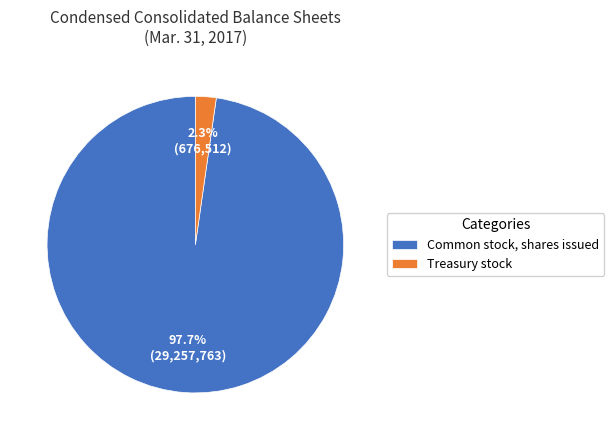

How many segments does this pie chart have?

2